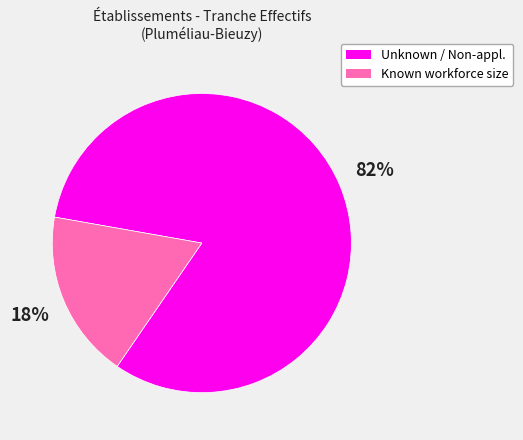

To the nearest percent, what is the average slice percentage?

50%